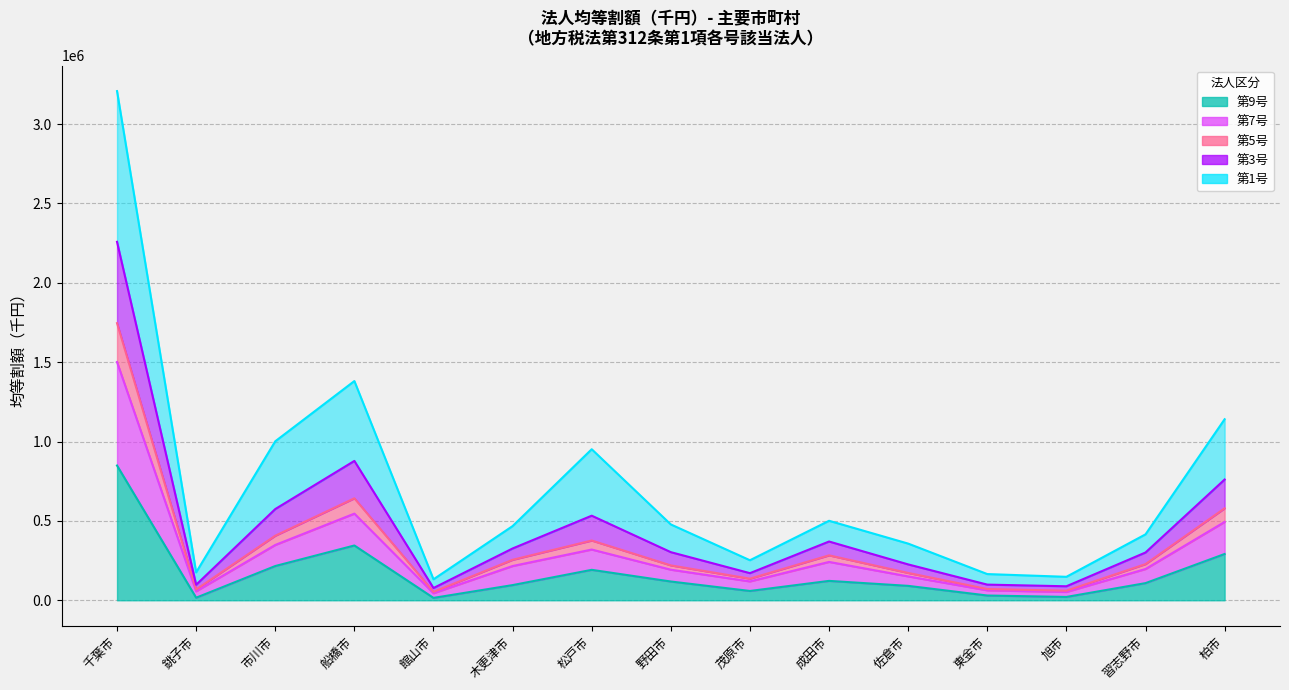

True or false: 第9号 and 第7号 cross at least once.

False